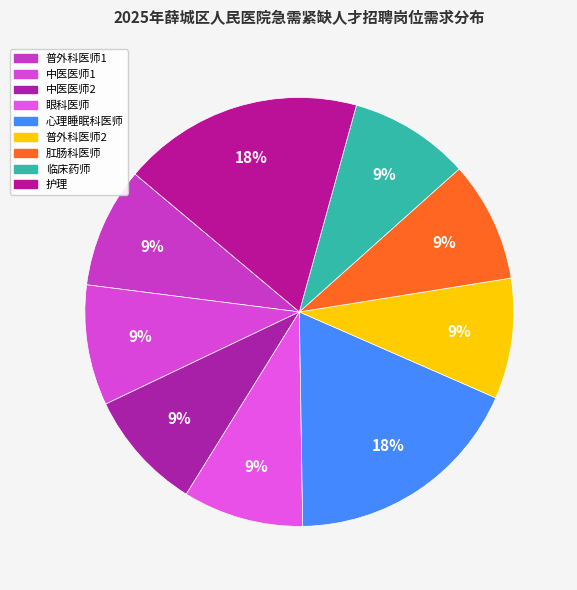

Which category has the biggest portion of the pie?

心理睡眠科医师